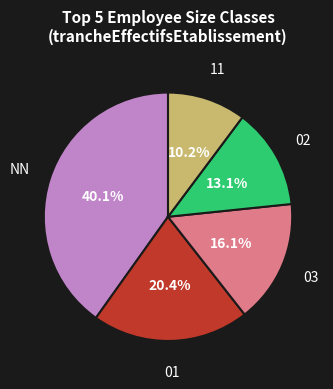

Is there a majority slice in this chart?

No